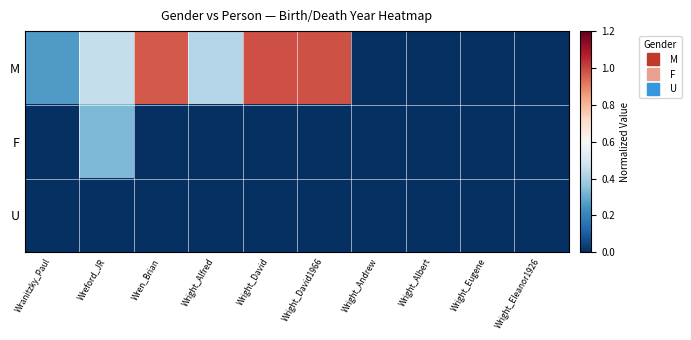

Which series changed the most between Wright_Alfred and Wright_David?

M